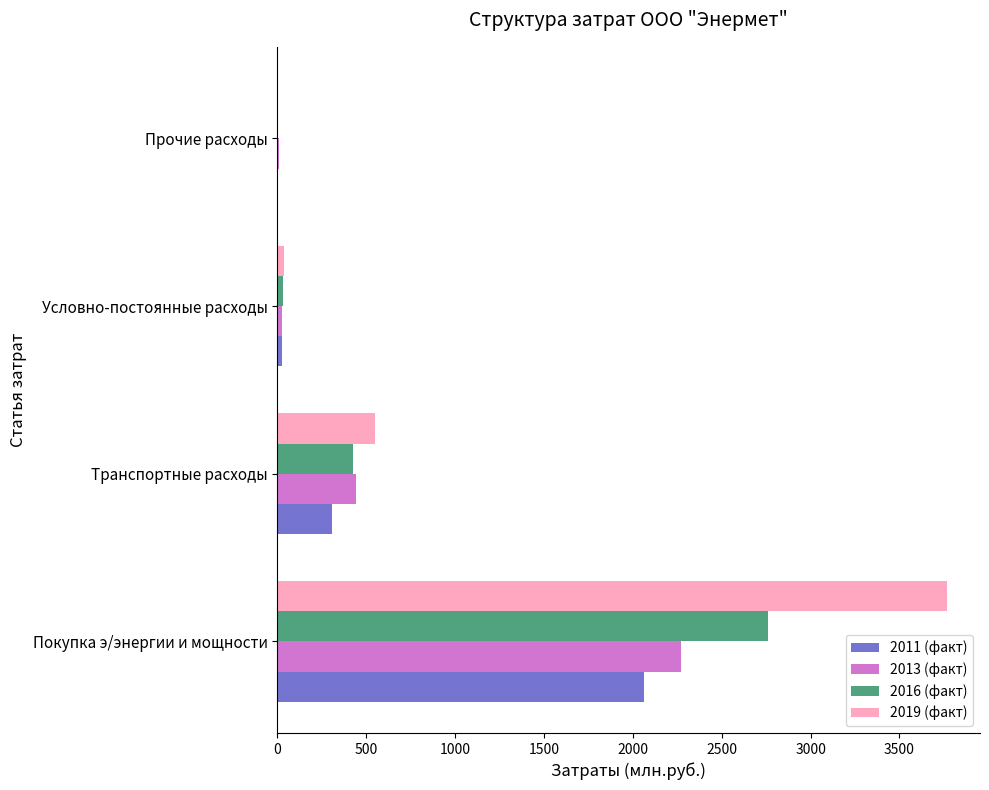

At which label is 2019 (факт) closest to 1885?

Транспортные расходы